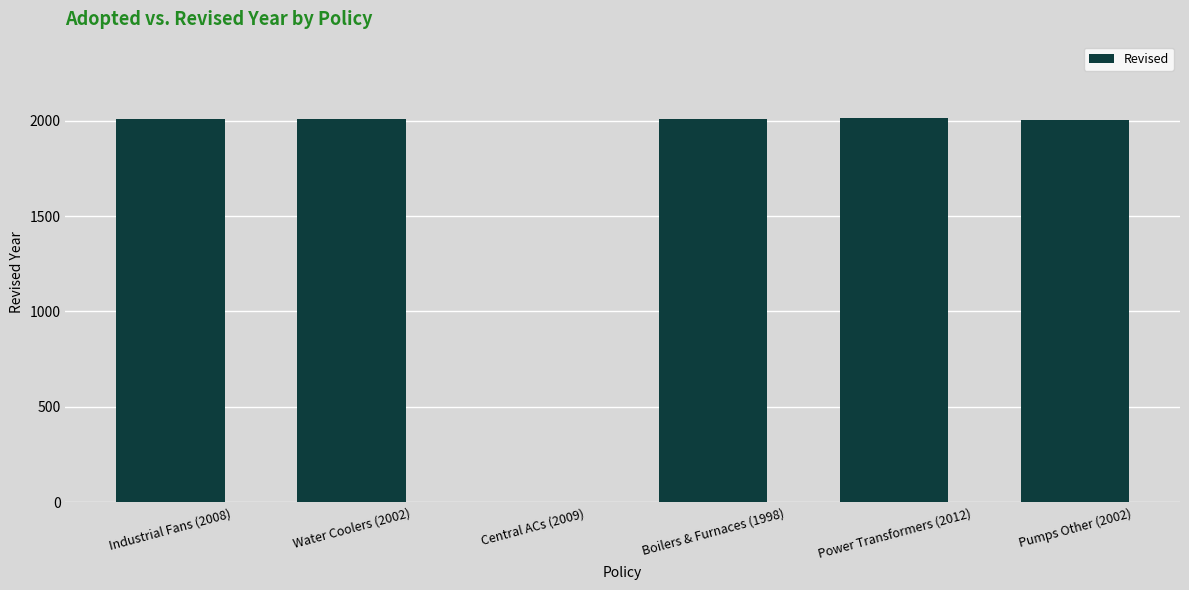

How many distinct data groups are displayed?

1